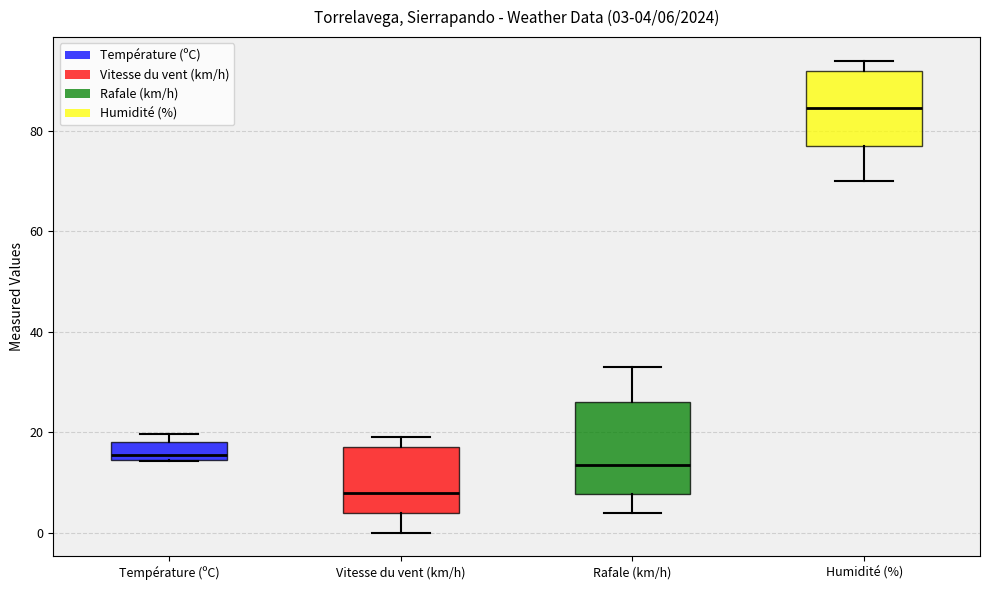

Which box's median line is the lowest?

Vitesse du vent (km/h)